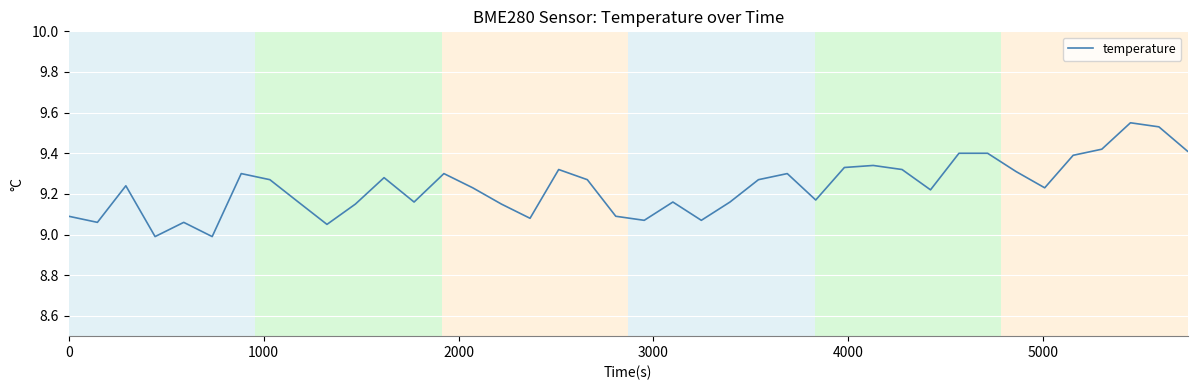

Does the chart have visible grid lines?

Yes